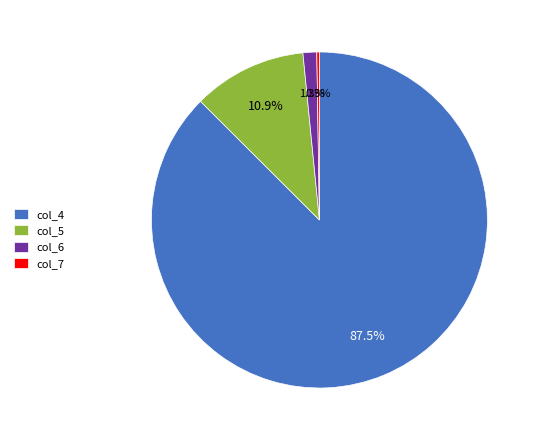

Which category has the biggest portion of the pie?

col_4